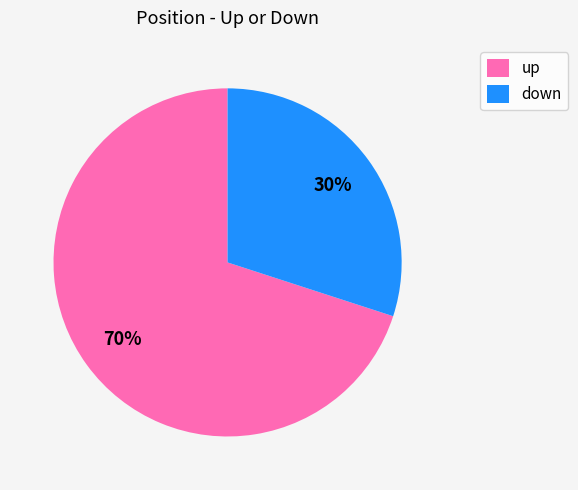

To the nearest percent, what is the combined percentage of down and up?

100%